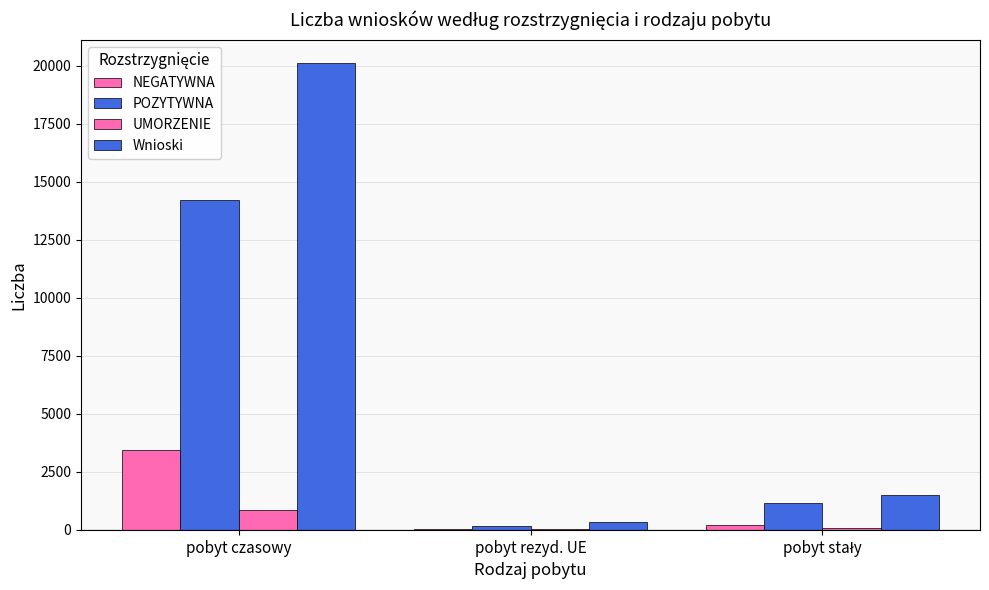

What is the difference between the second highest and minimum values in the POZYTYWNA series?

986